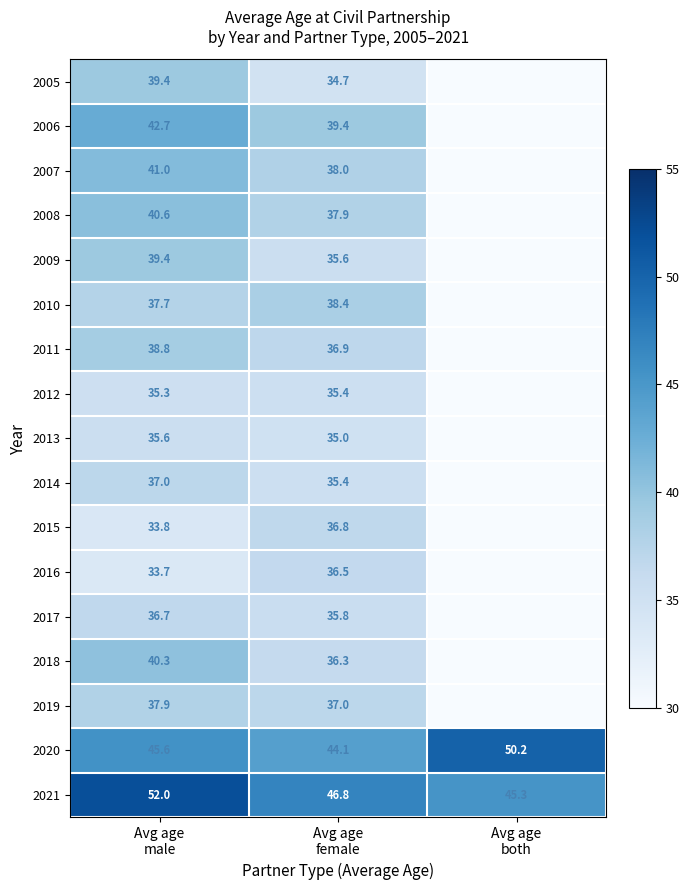

How many data points does each series have?

3